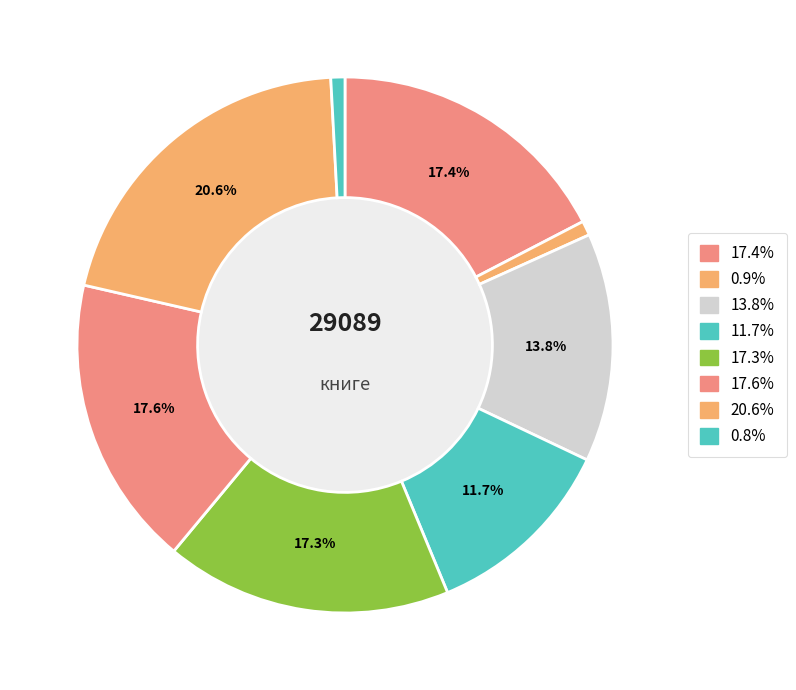

How many slices are in this pie chart?

8